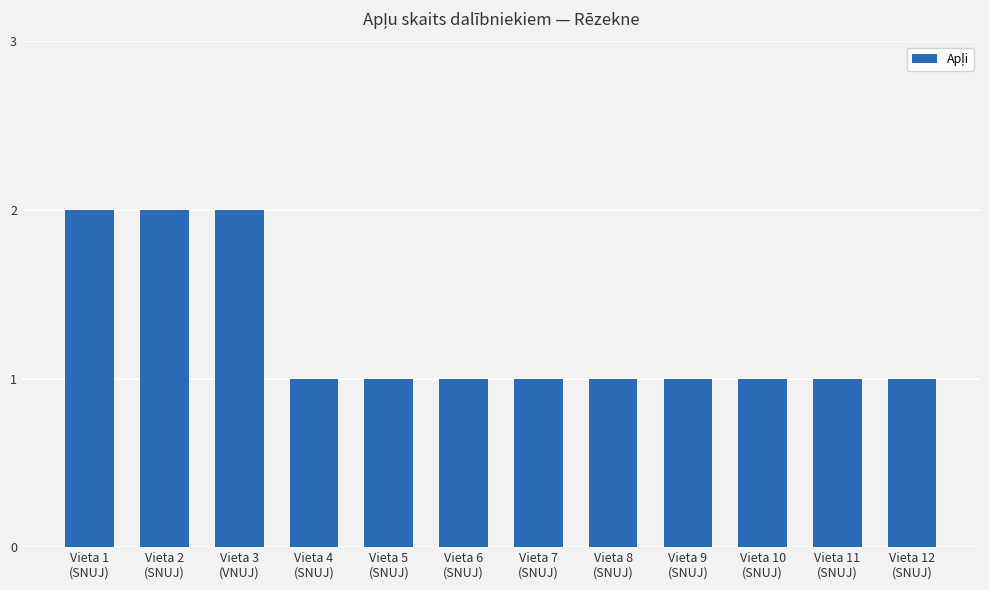

What is the sum of all values?

15